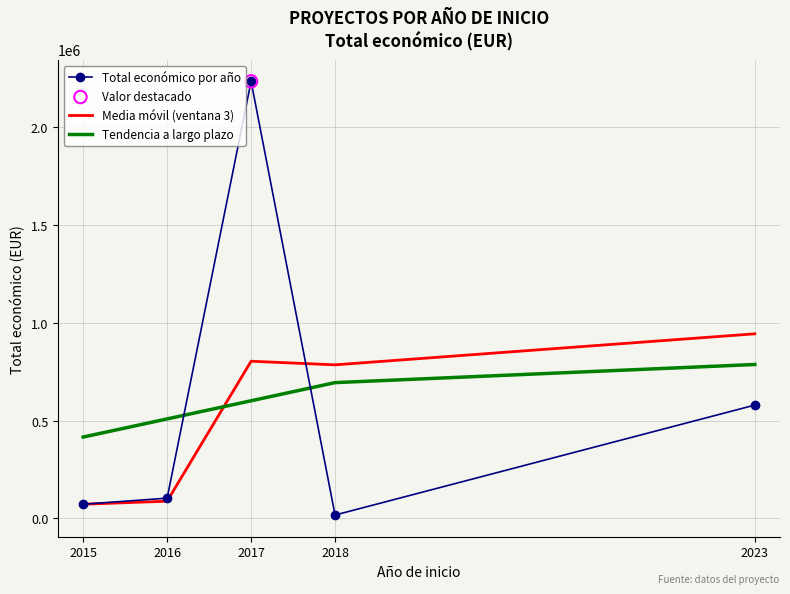

At how many categories does at least one series exceed 1496639?

1